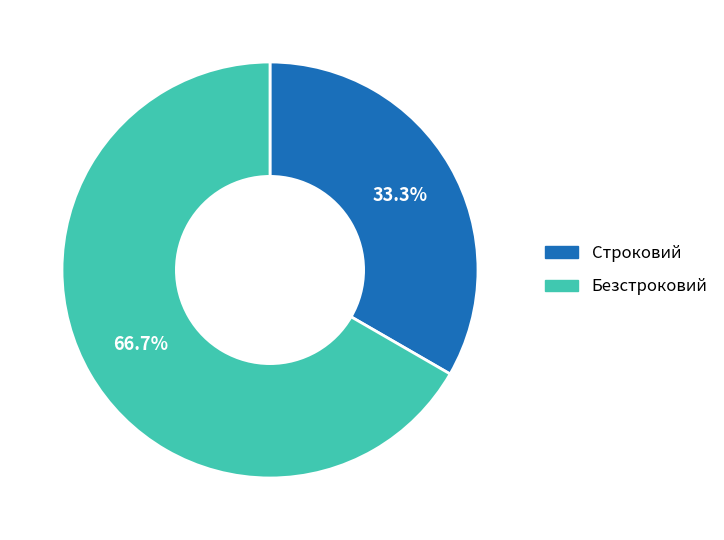

To the nearest percent, what is the average slice percentage?

50%